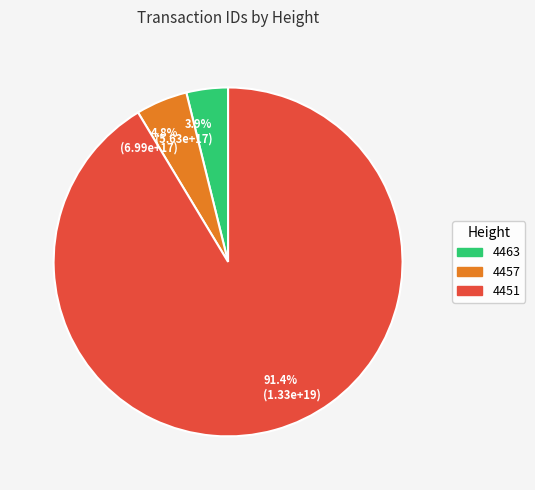

Between 4.8% (6.99e+17) and 3.9% (5.63e+17), which is larger?

4.8% (6.99e+17)